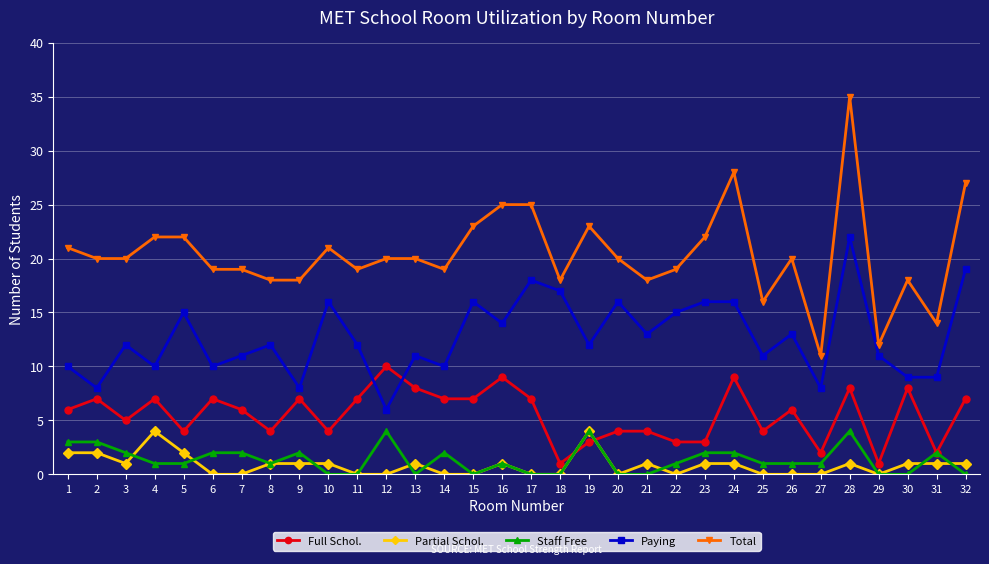

How many lines are shown in the chart?

5